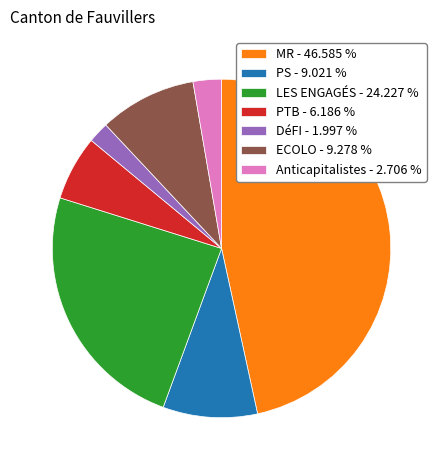

Which category has the smallest portion of the pie?

DéFI